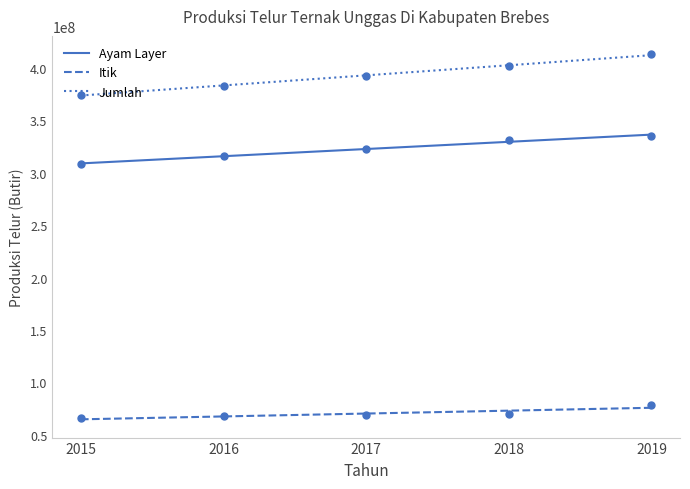

Which series has the largest Y range (max minus min)?

Jumlah